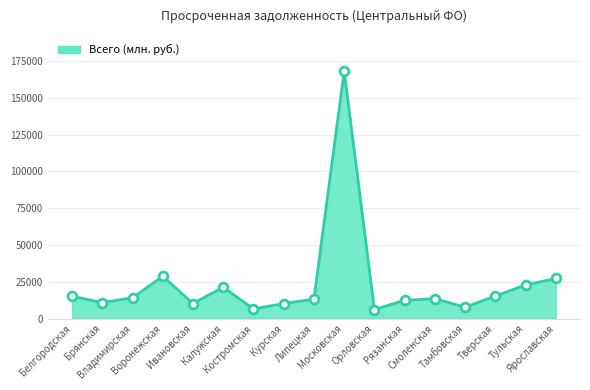

What is the change in value from Смоленская to Тамбовская?

-5764